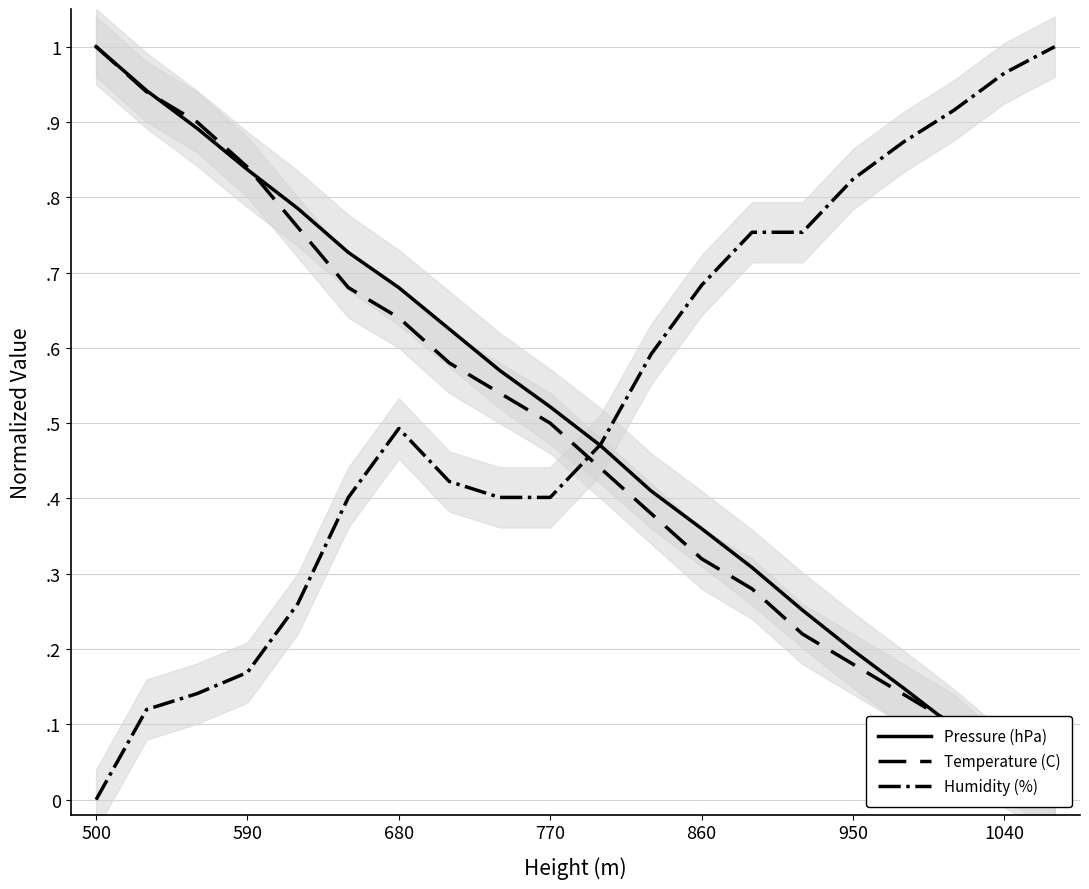

How many interior local peaks does the Humidity (%) series have?

1